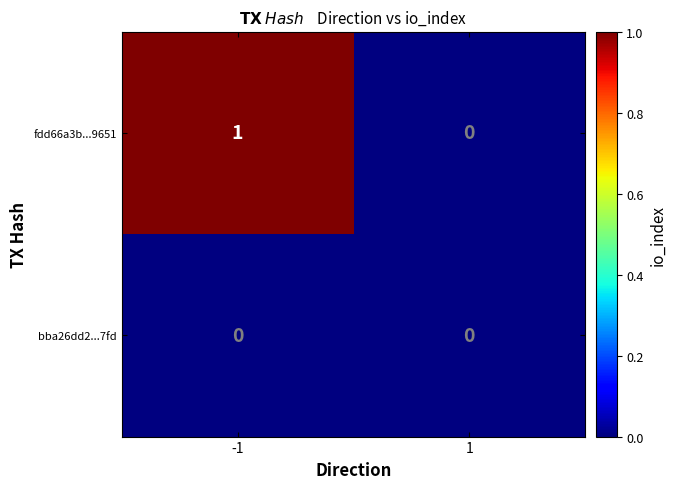

Which series changed the most between -1 and 1?

fdd66a3b...9651